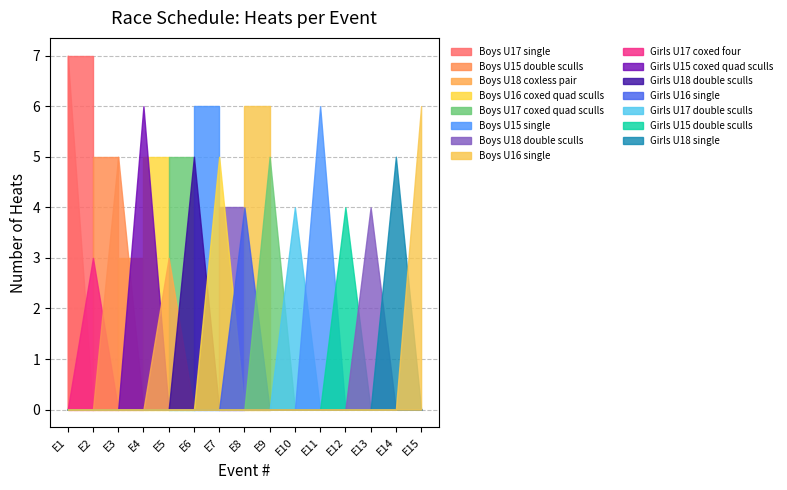

What position from the right is Boys U17 coxed quad sculls?

7